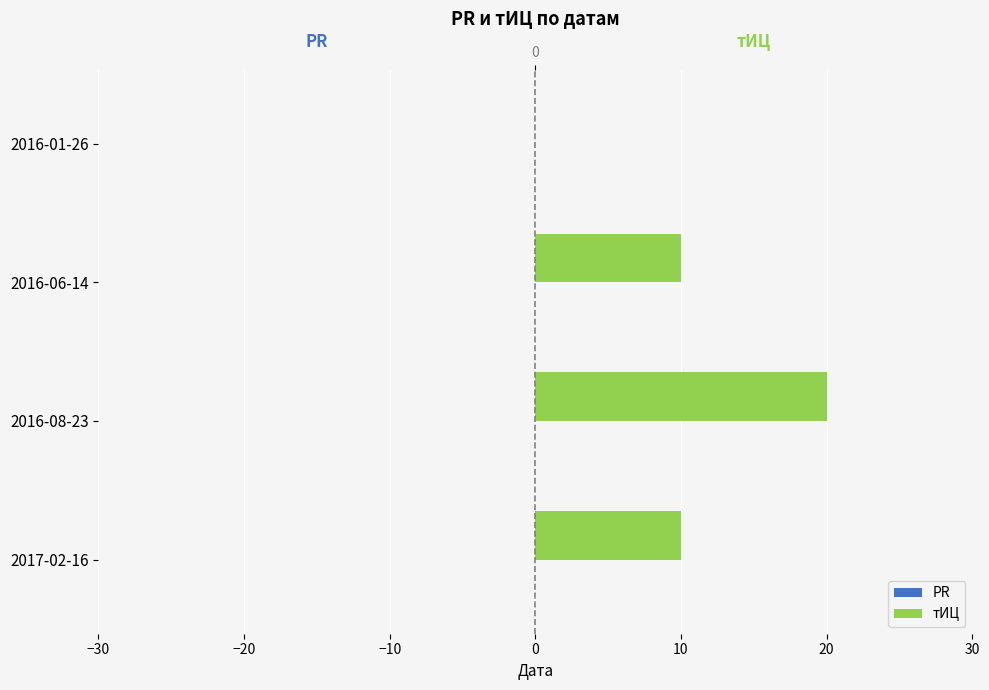

What position from the left is −30?

1